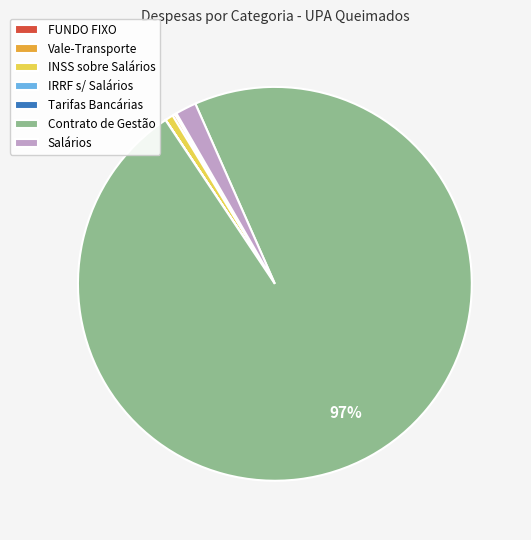

Which has a higher value, INSS sobre Salários or Contrato de Gestão?

Contrato de Gestão